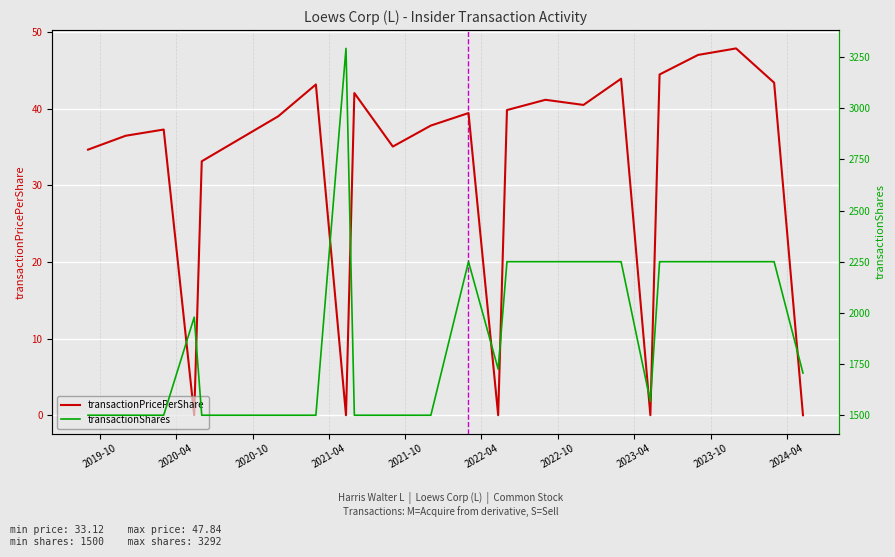

Is the value of transactionShares at 13 greater than the value of transactionPricePerShare at 2020-04?

Yes